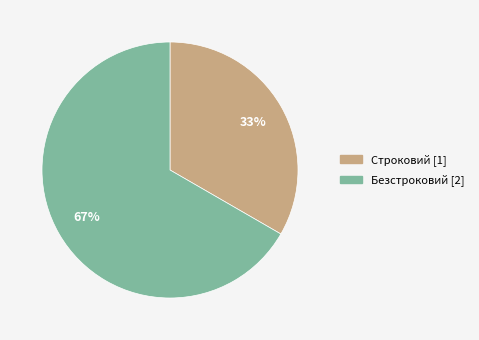

Is there any slice that represents more than half of the pie?

Yes